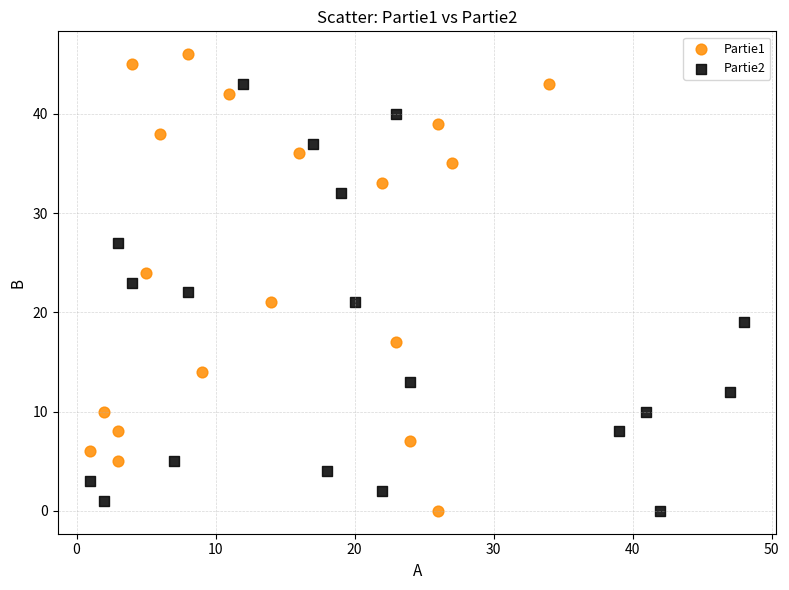

Which series reaches the maximum Y coordinate?

Partie1